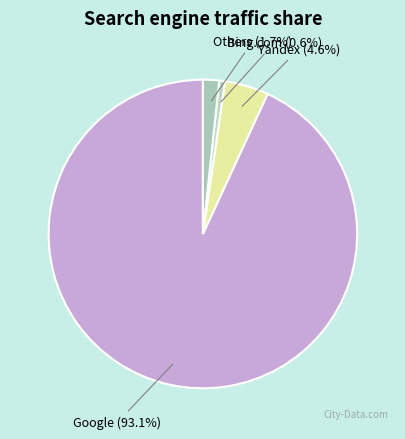

How many segments does this pie chart have?

4